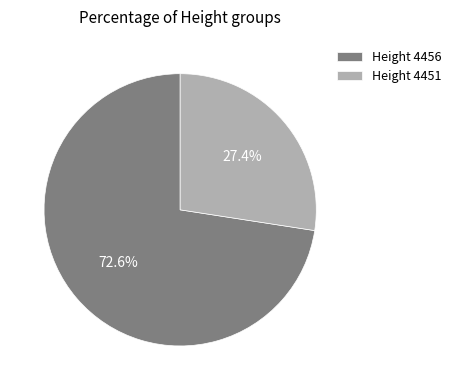

Is Height 4456 the majority of the pie?

Yes